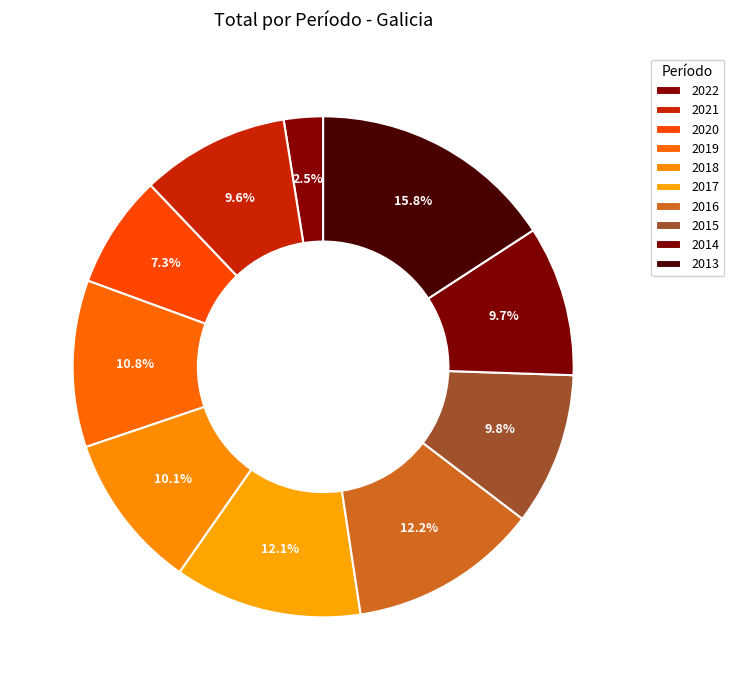

Do 2016 and 2013 together represent more than half of the pie?

No